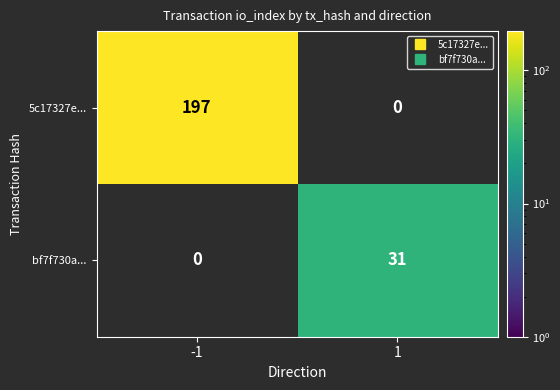

List the series in order of their overall mean, highest first.

5c17327e..., bf7f730a...